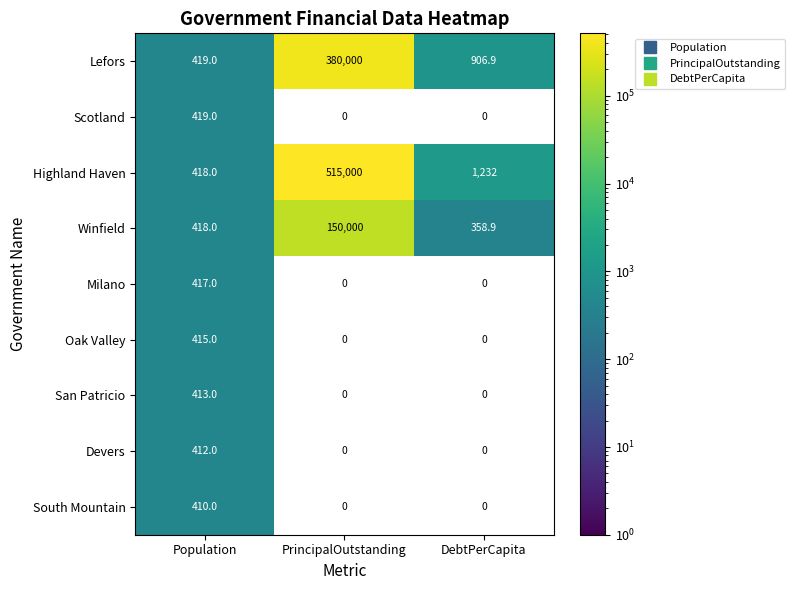

At which category is the sum across all series the highest?

PrincipalOutstanding